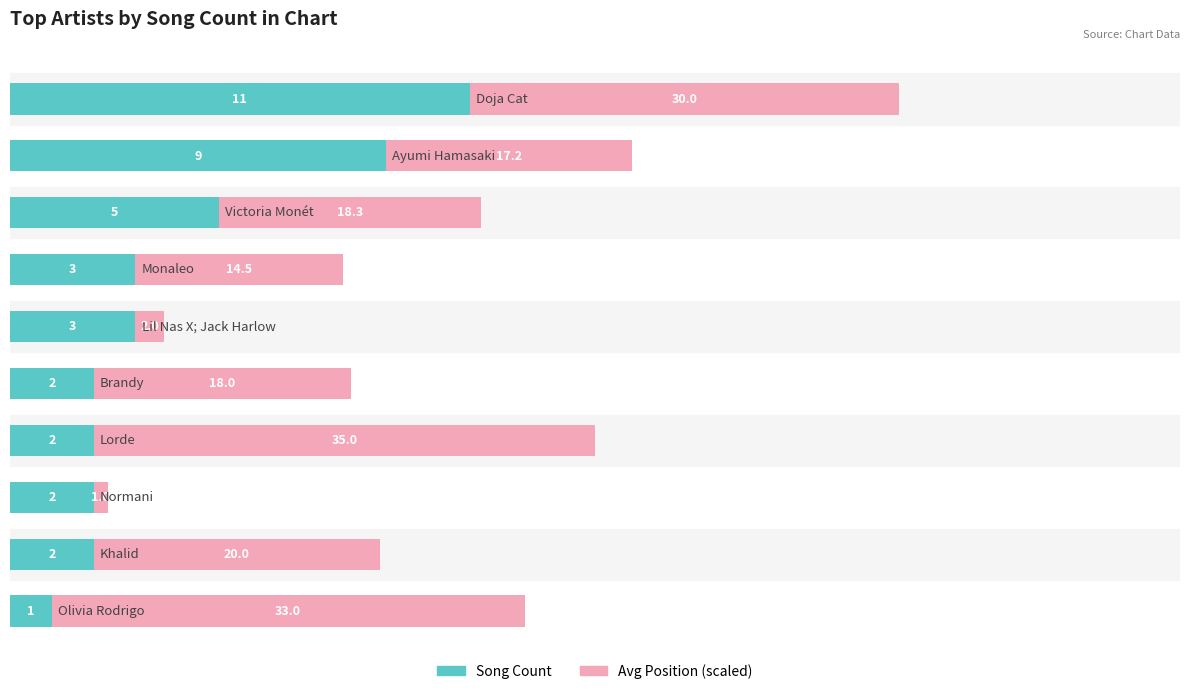

Count the Song Count values in the range 2 to 5.

7